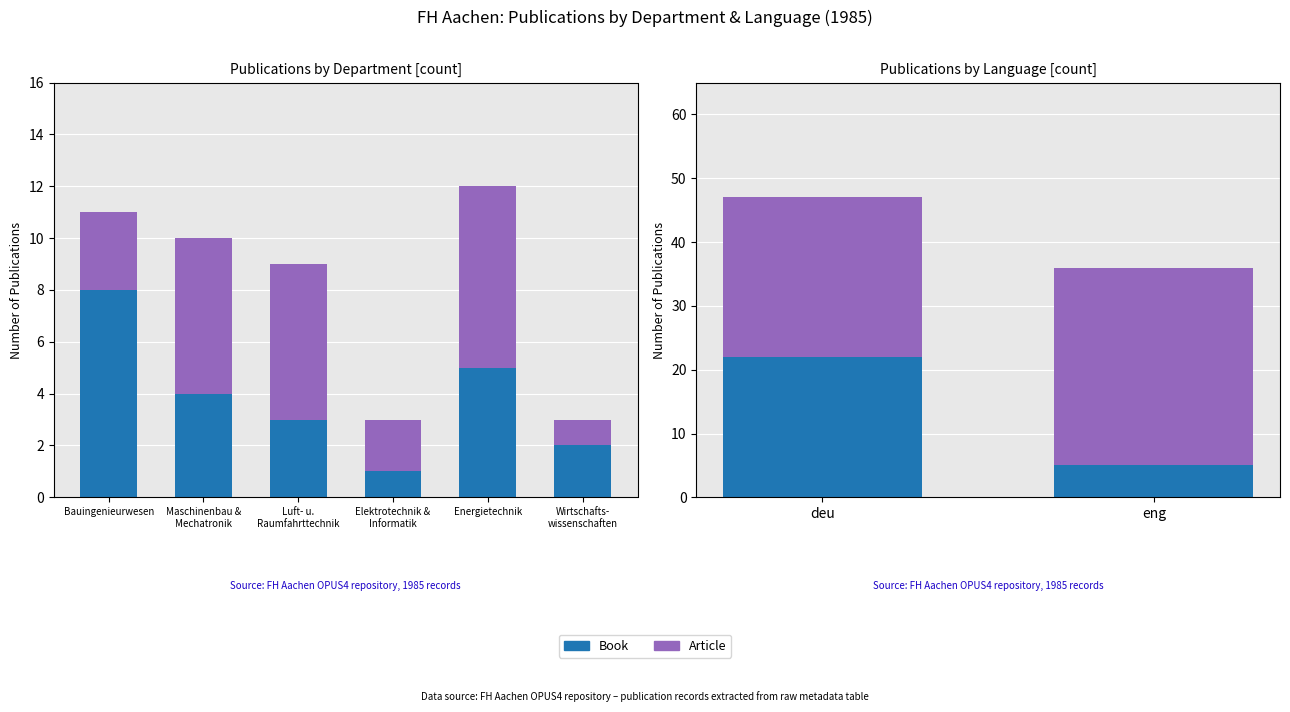

What is the label of the 1st bar from the left?

deu